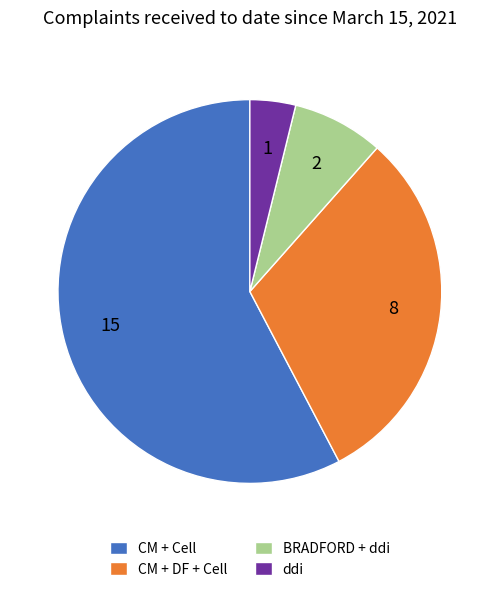

Count the number of slices in the pie.

4